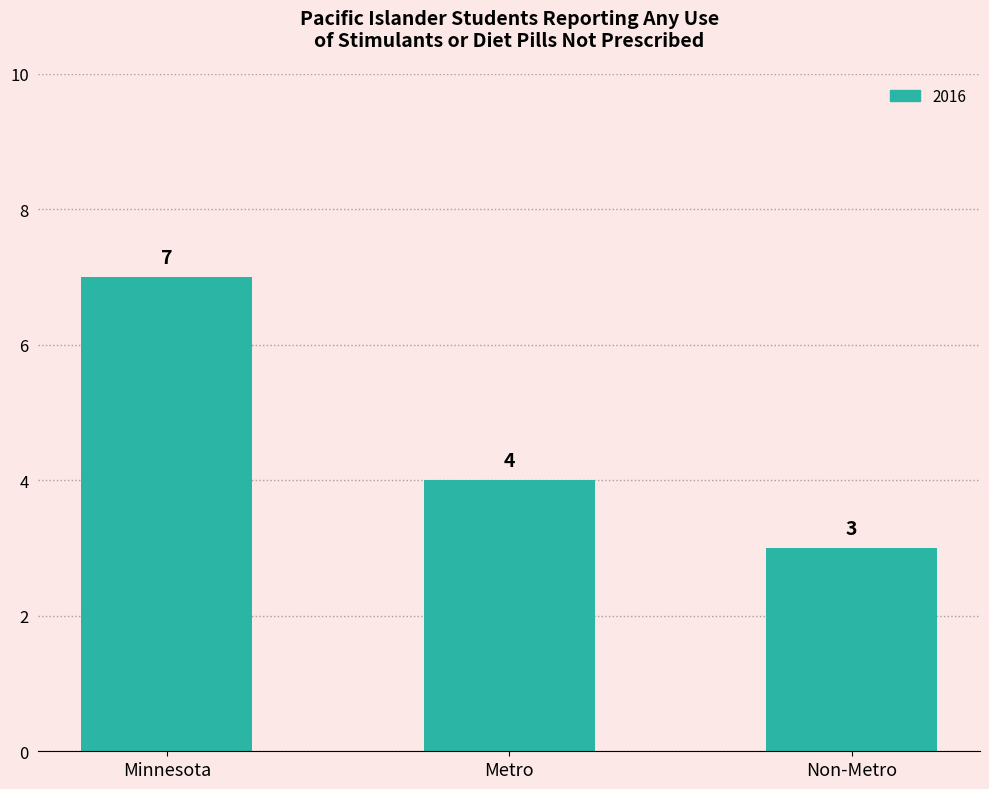

List the labels in order of value, largest first.

Minnesota, Metro, Non-Metro